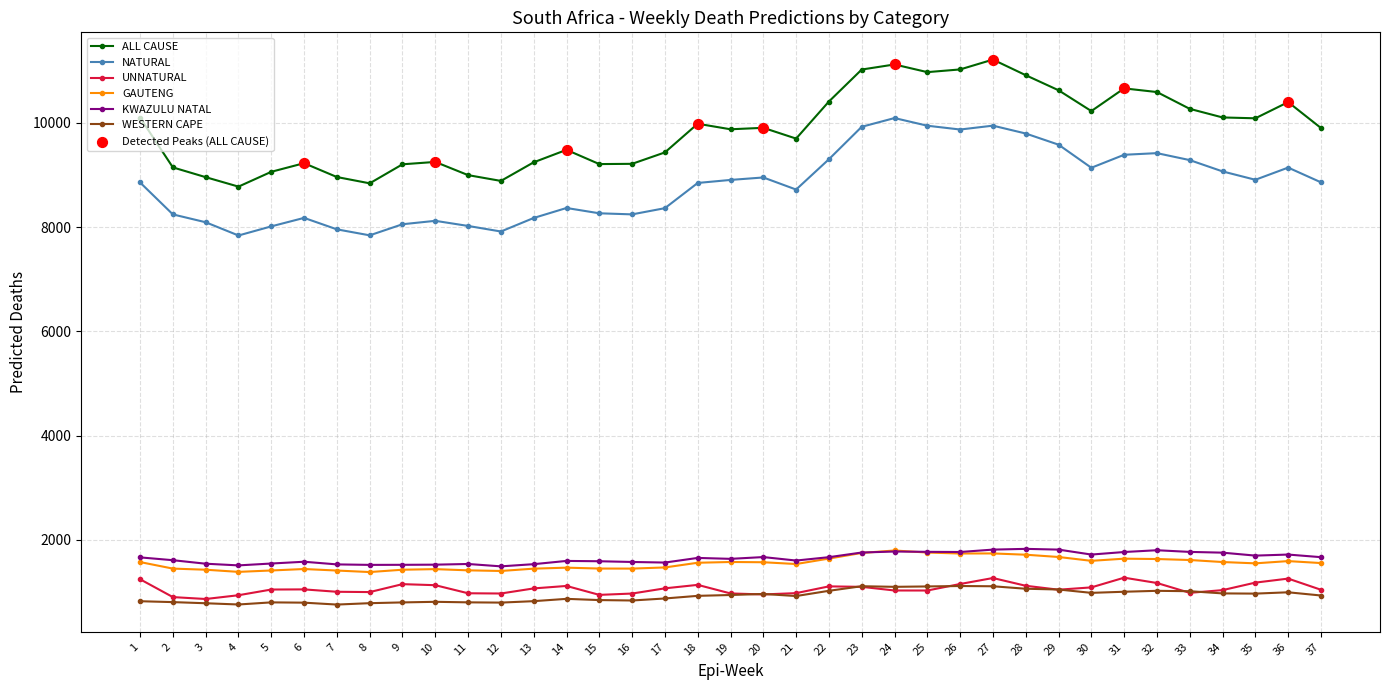

What is the total value across all series at 13?

22287.0